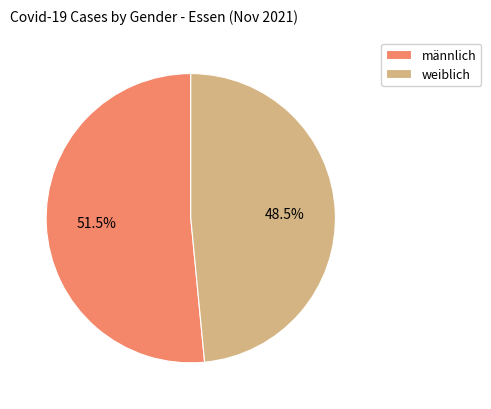

Rank the categories by value from highest to lowest.

männlich, weiblich